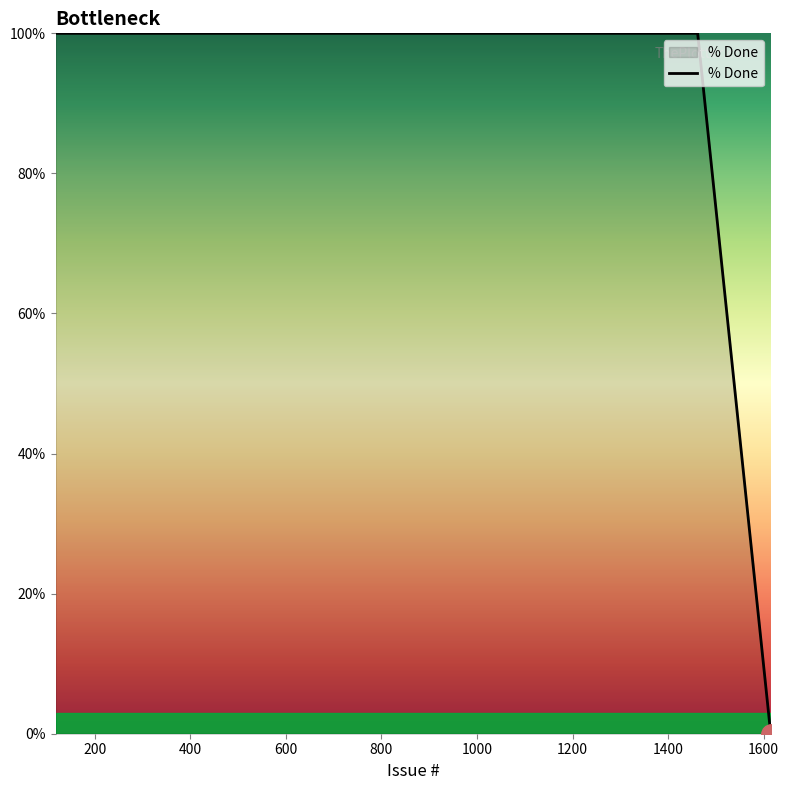

What is the greatest value displayed?

100